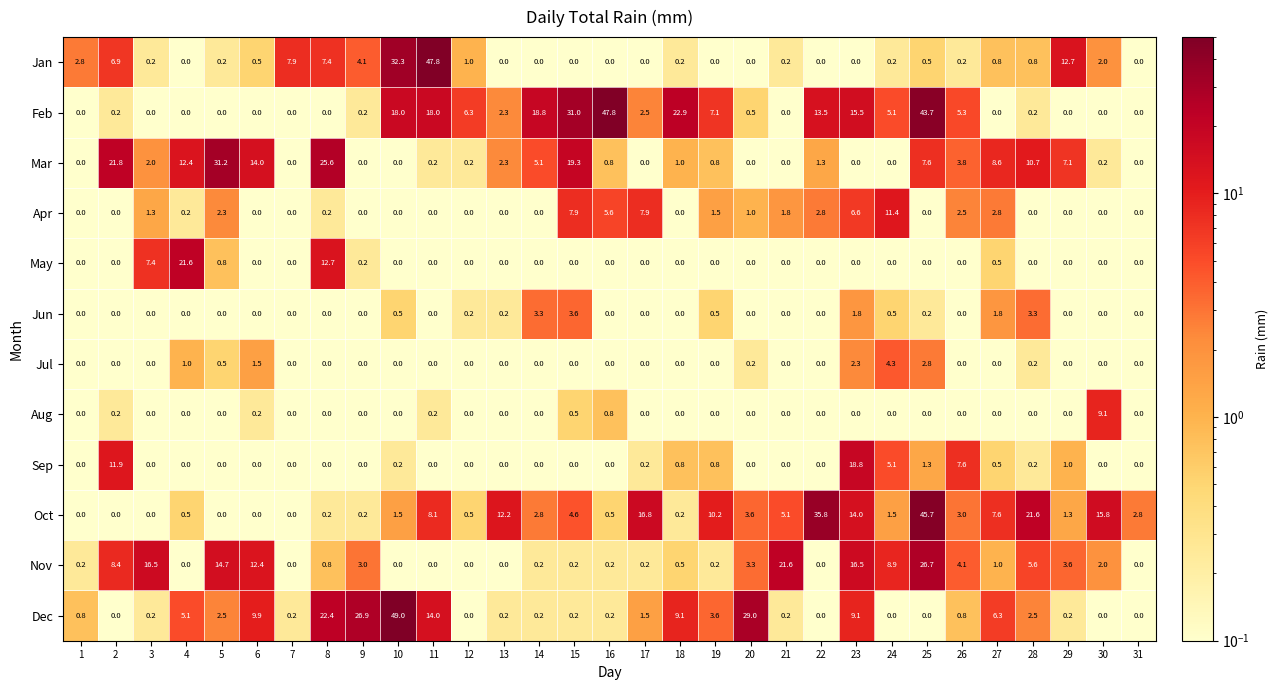

At which label does Dec reach its peak?

10